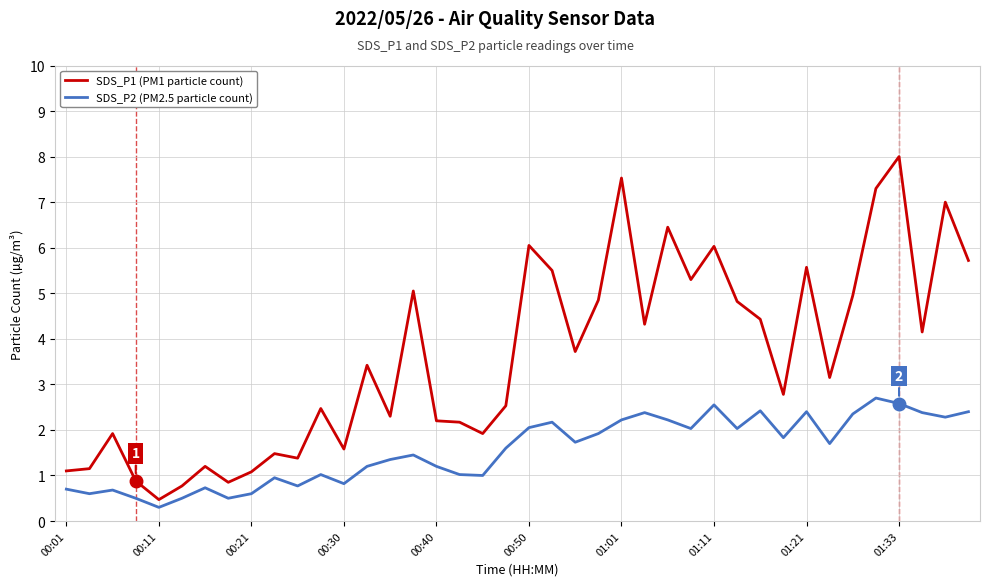

Which series has the largest range (max minus min)?

SDS_P1 (PM1 particle count)